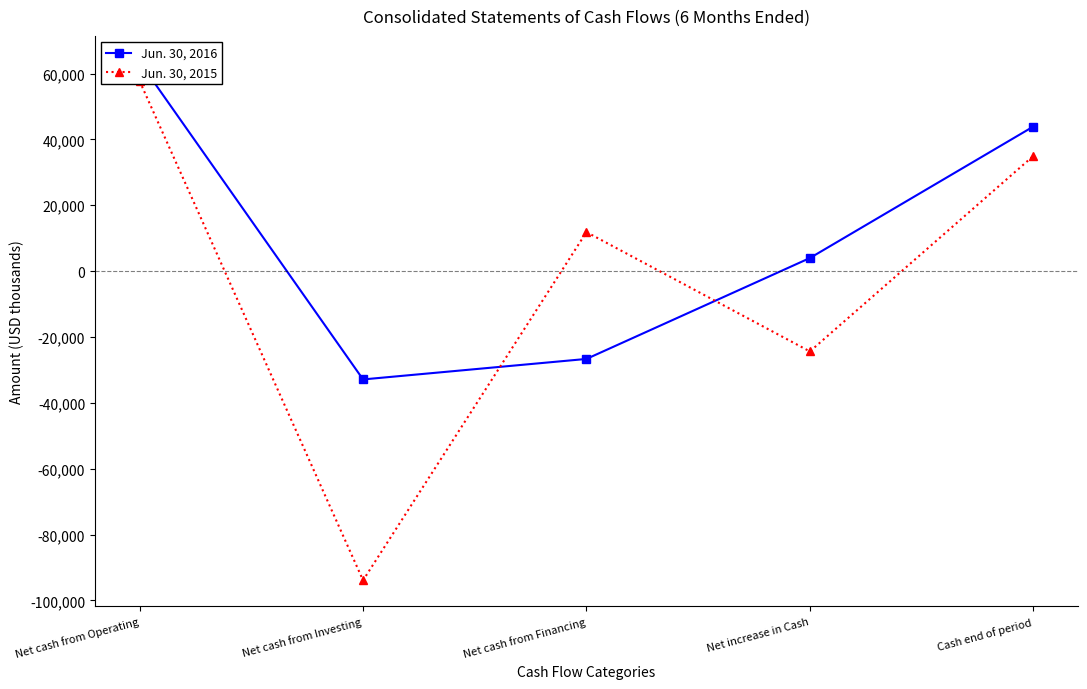

Reading left to right, what are all the values shown in this chart?

Jun. 30, 2016: 63549	-32907	-26681	3961	43886
Jun. 30, 2015: 57673	-93915	11834	-24408	34949